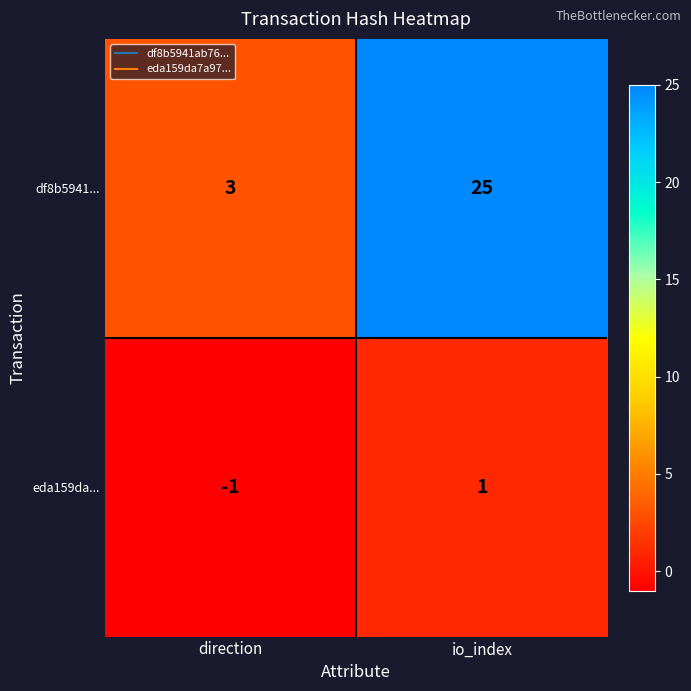

Between direction and io_index, which series saw the biggest shift?

df8b5941...